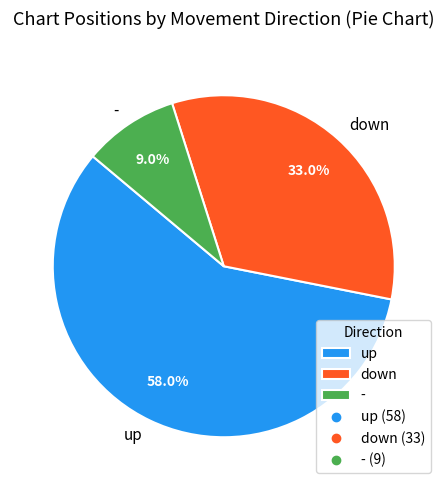

To the nearest percent, what portion does up represent?

58%